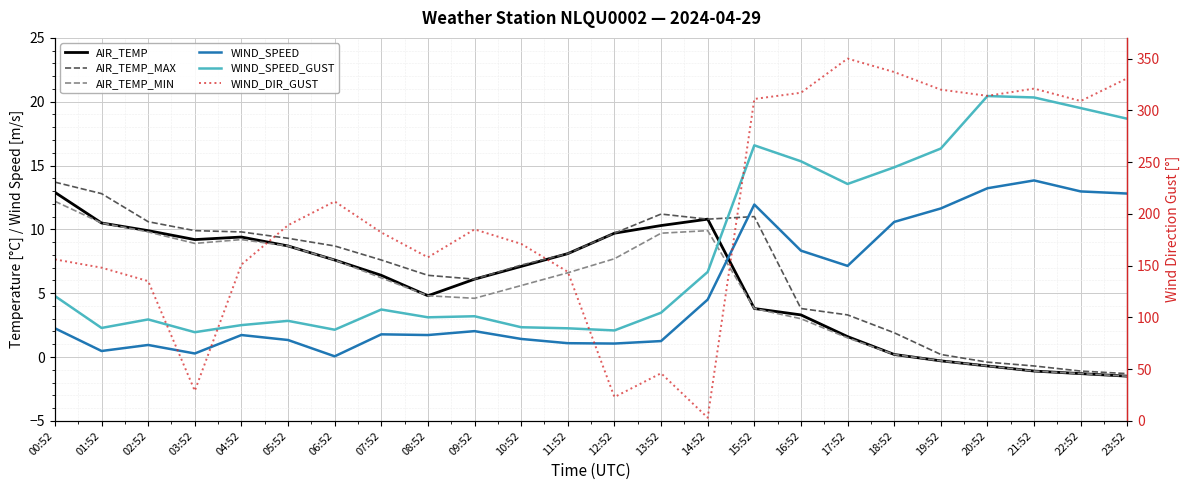

Count the number of data series in this chart.

6